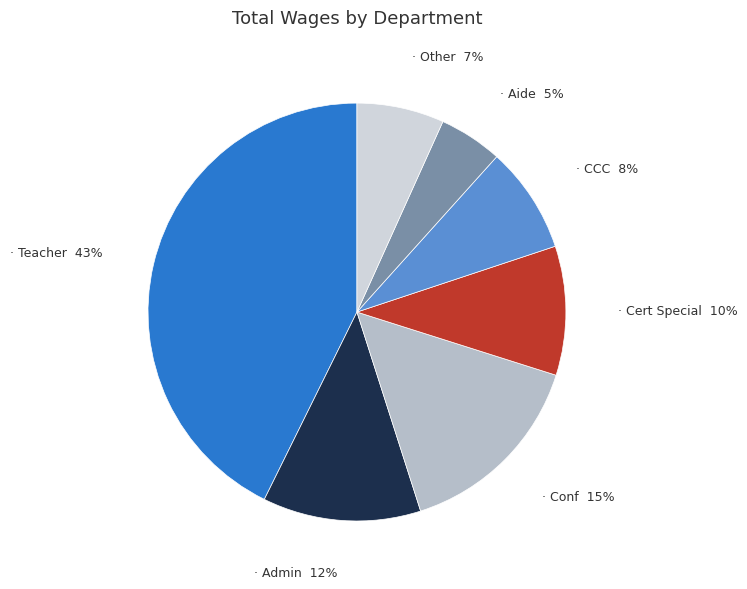

Is there any slice that represents more than half of the pie?

No